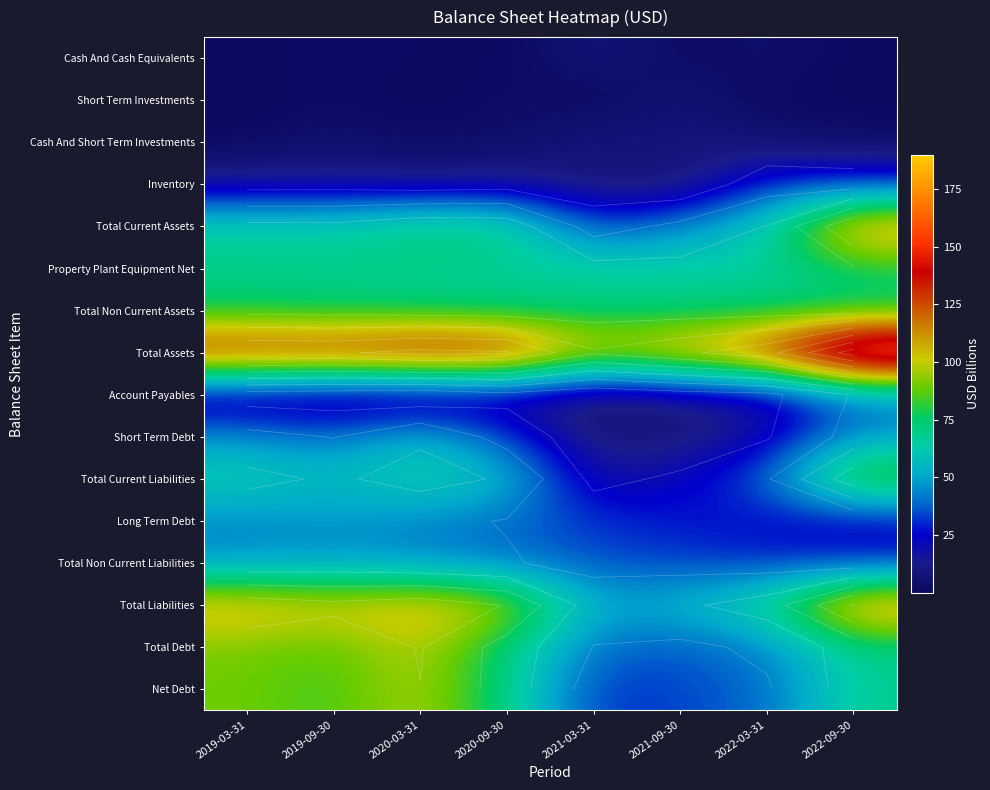

Rank the series at 2020-09-30 from lowest to highest value.

Cash And Cash Equivalents, Short Term Investments, Cash And Short Term Investments, Inventory, Account Payables, Short Term Debt, Long Term Debt, Total Non Current Liabilities, Total Current Liabilities, Property Plant Equipment Net, Total Non Current Assets, Net Debt, Total Debt, Total Current Assets, Total Liabilities, Total Assets